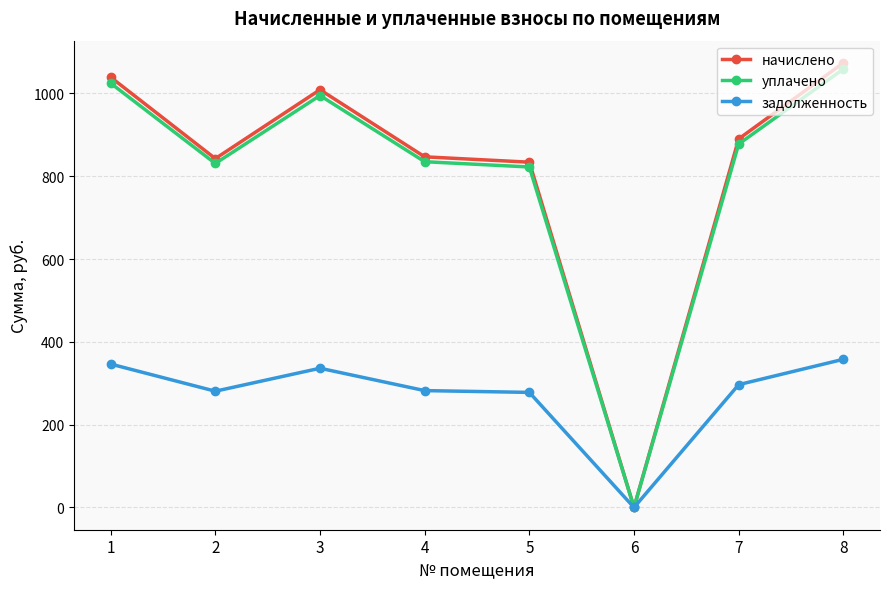

What is the value of the уплачено point at the 5th from the left?

822.2